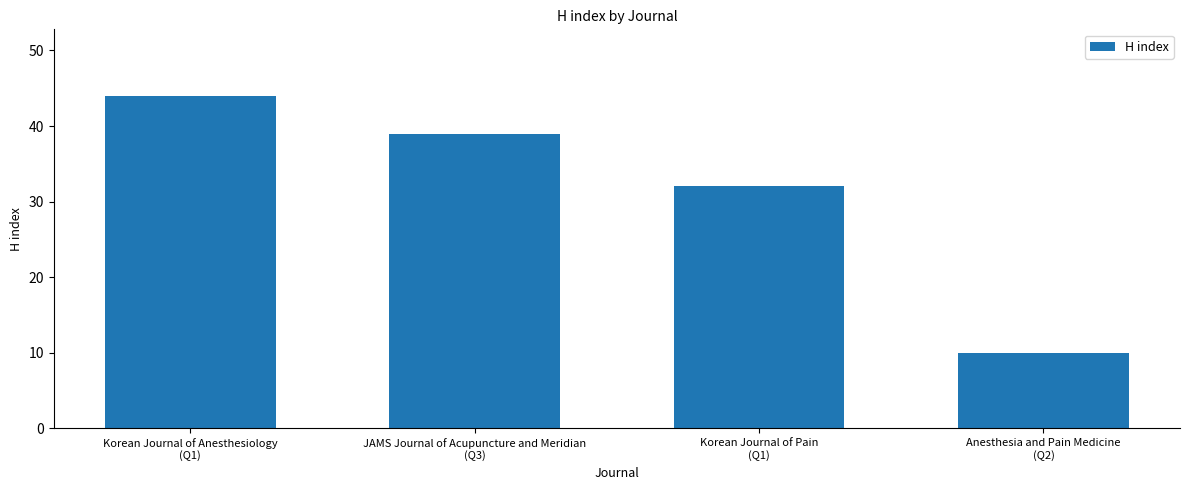

How many values are below 39?

2